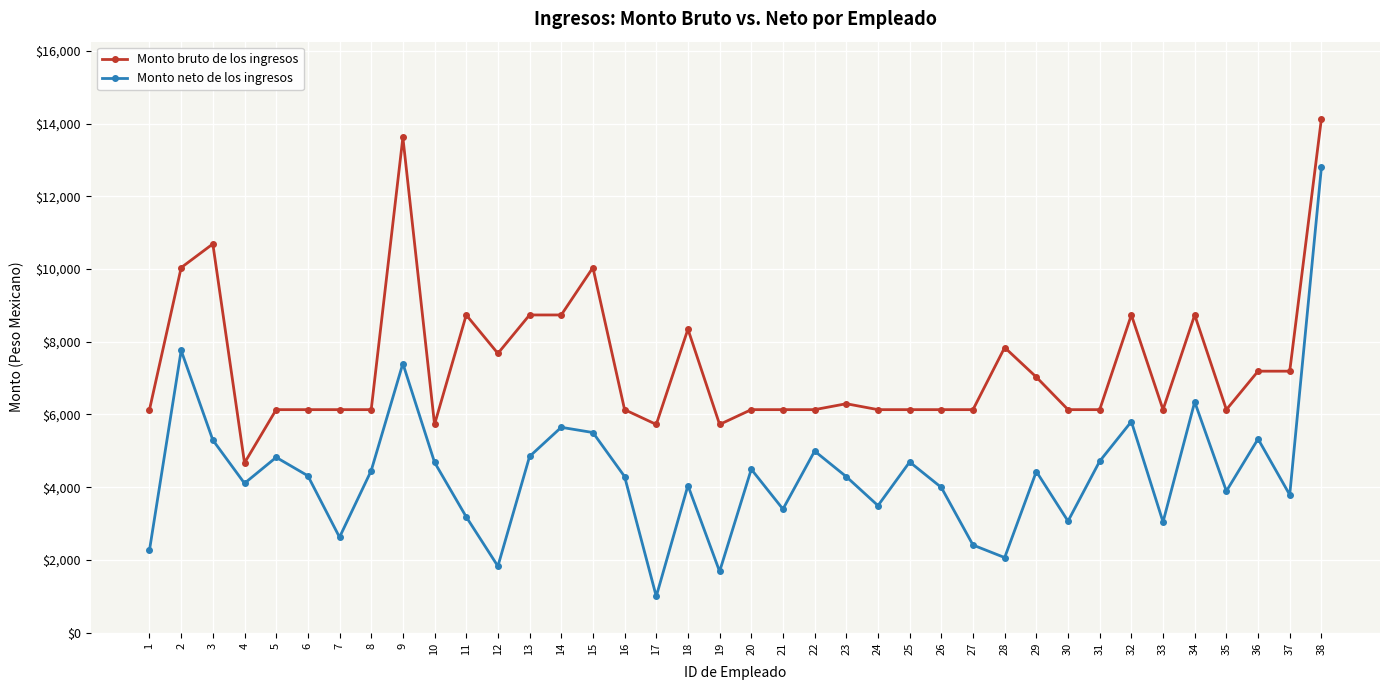

Does the chart have visible grid lines?

Yes